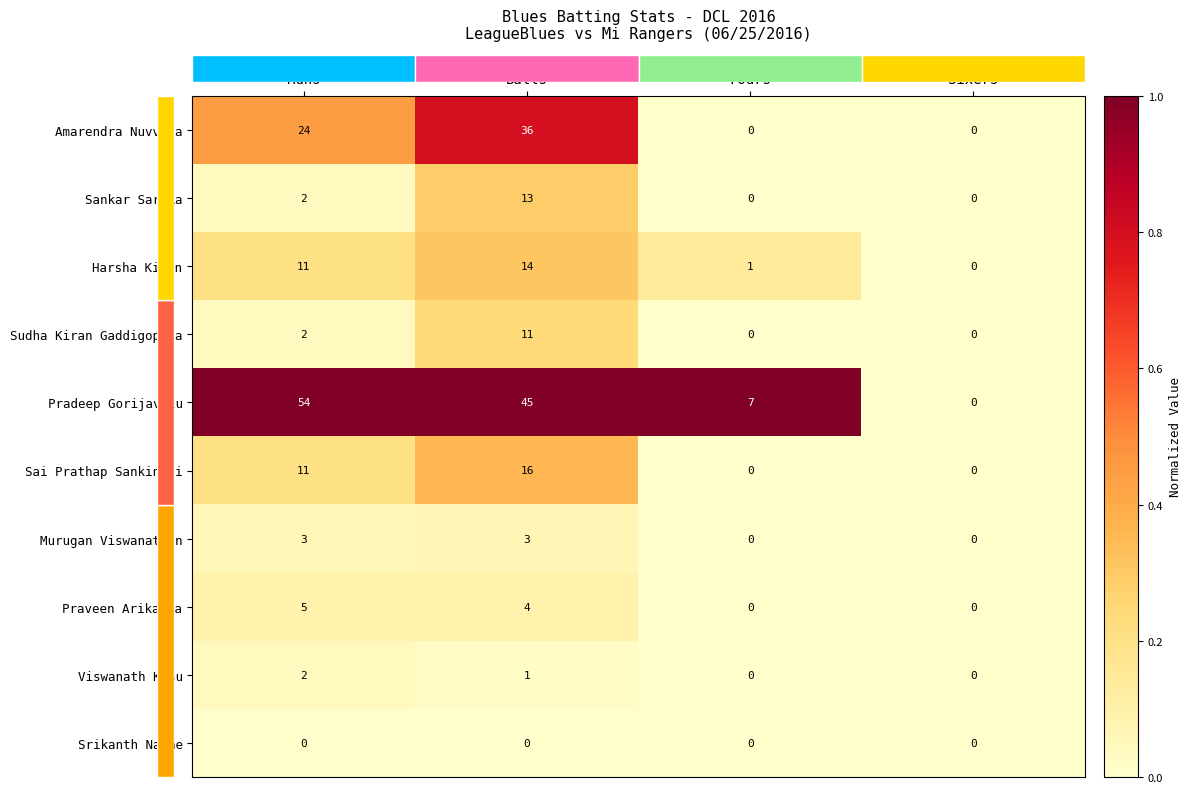

What is the sum of all Amarendra Nuvvala values?

60